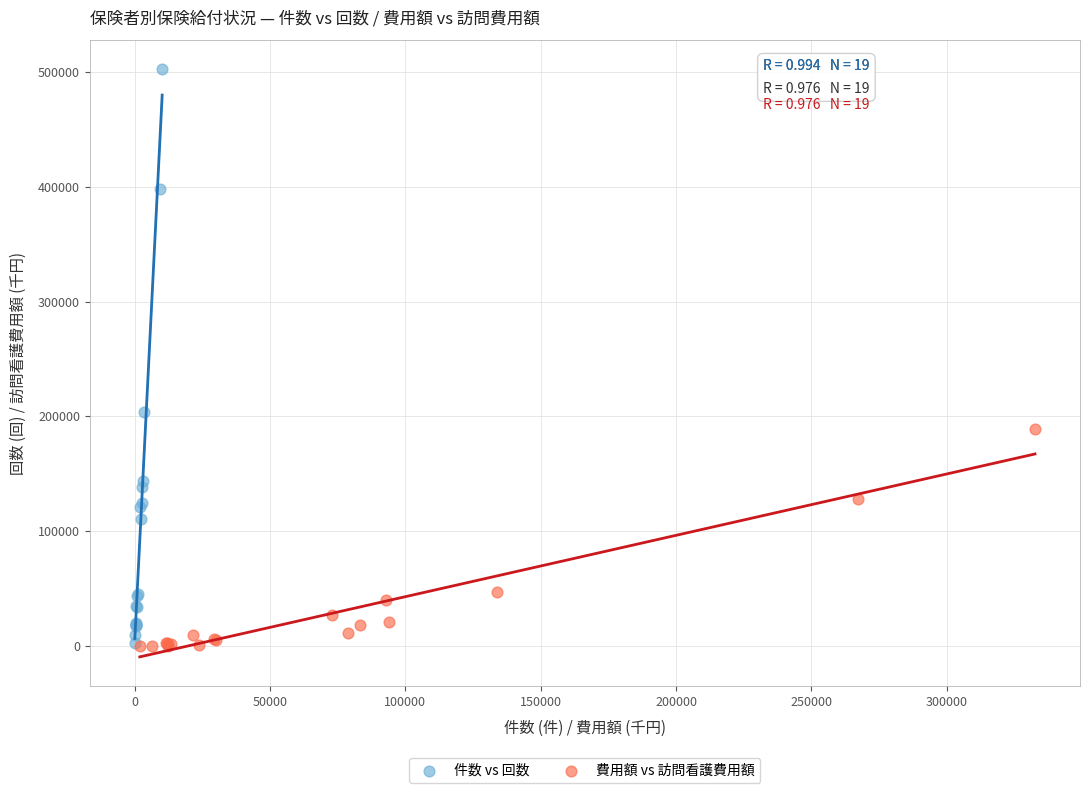

Which series contains the highest Y value?

件数 vs 回数